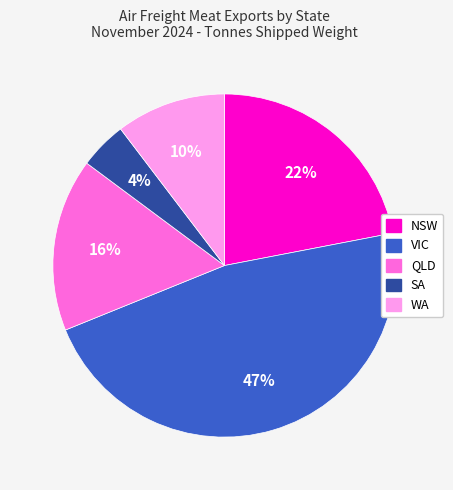

Does WA represent more than half of the total?

No